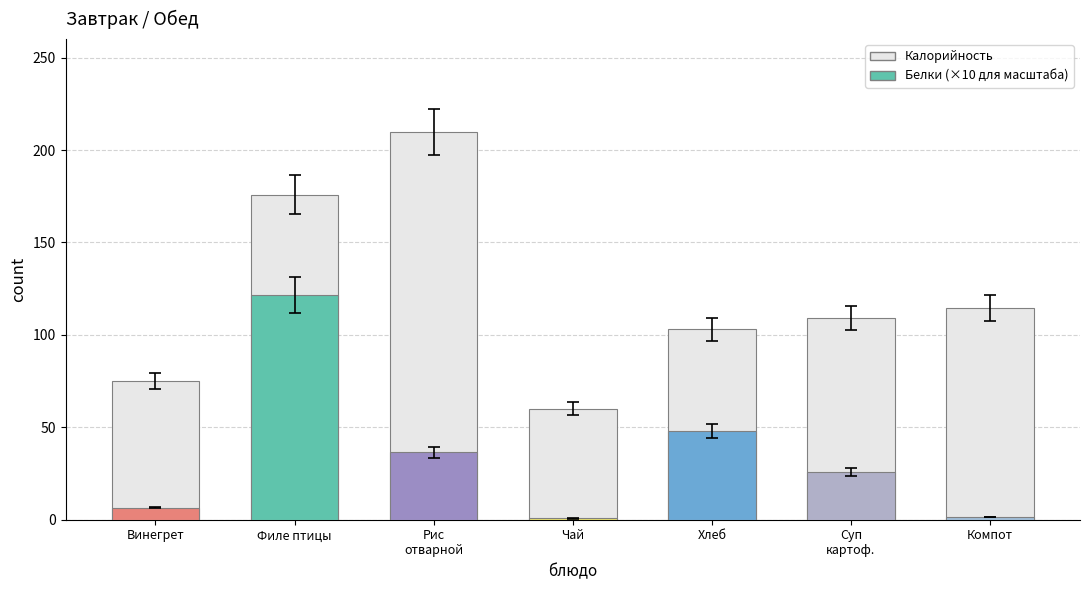

Between Суп картофельный and Чай с сахаром, which is larger?

Суп картофельный